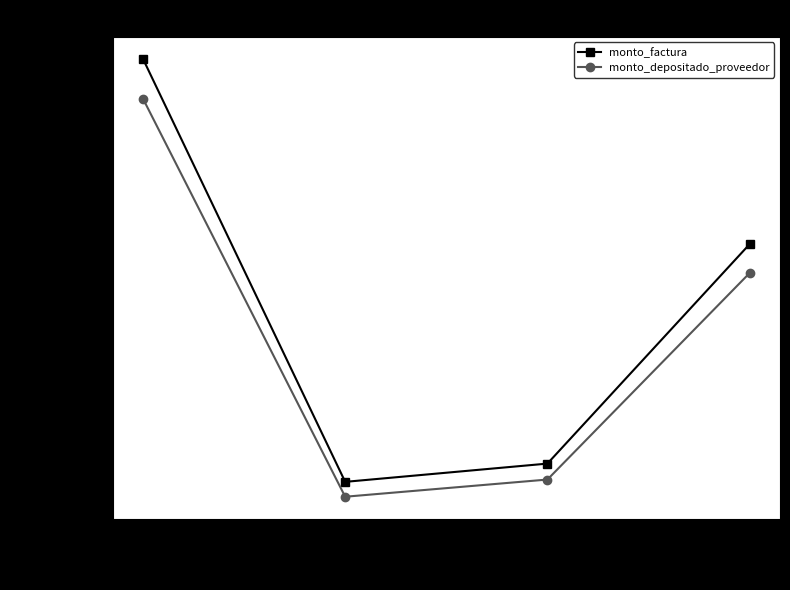

What is the sum of all monto_factura values?

243110800